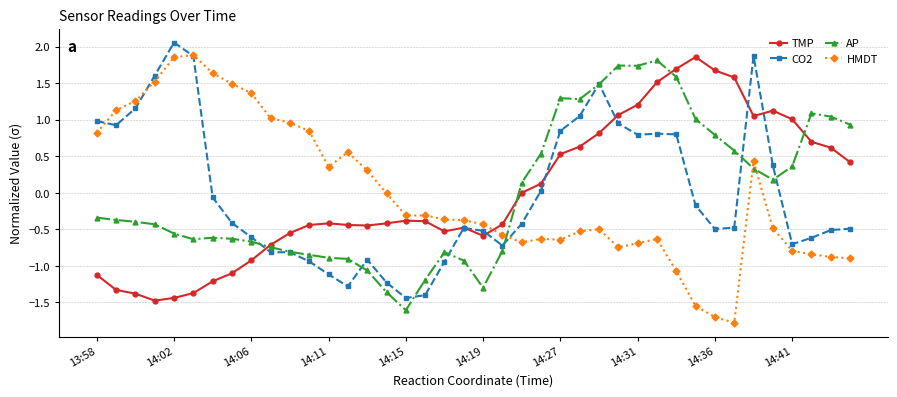

What is the lowest value of the HMDT series?

-1.8